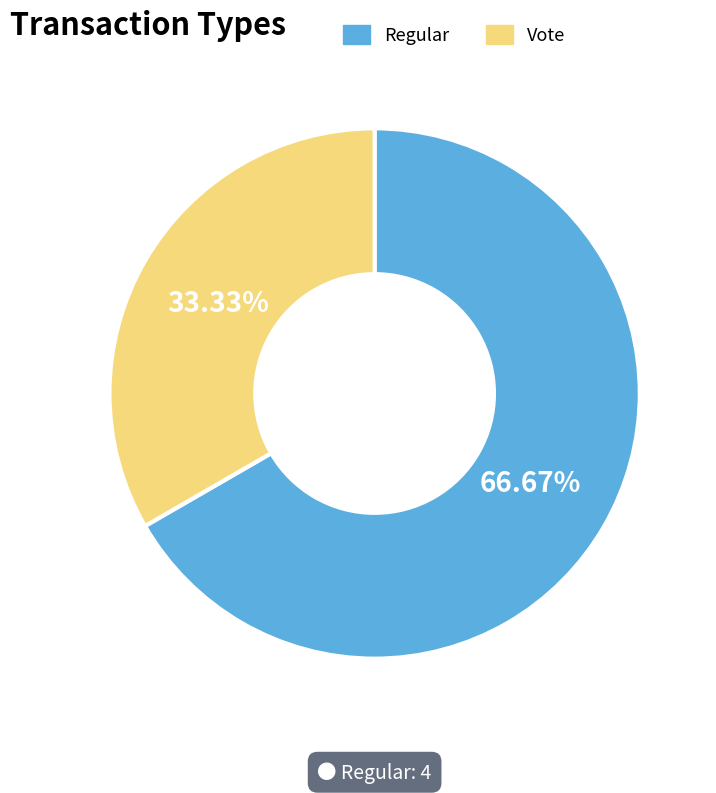

Is there any slice that represents more than half of the pie?

Yes